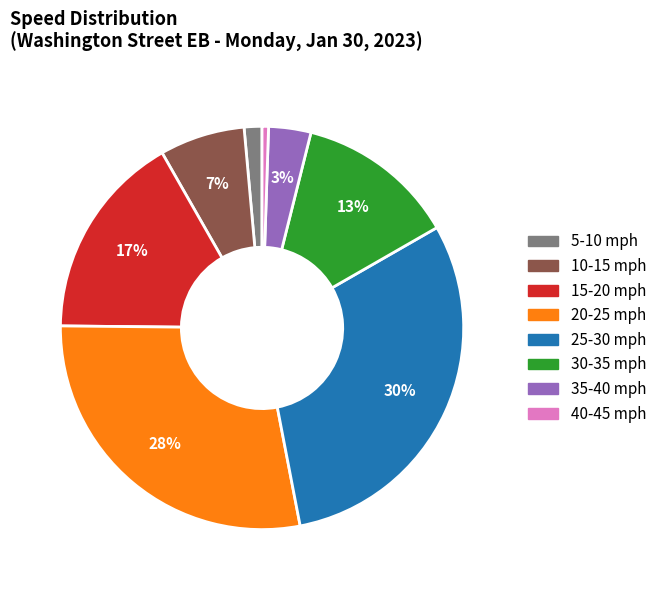

Count the number of slices in the pie.

8